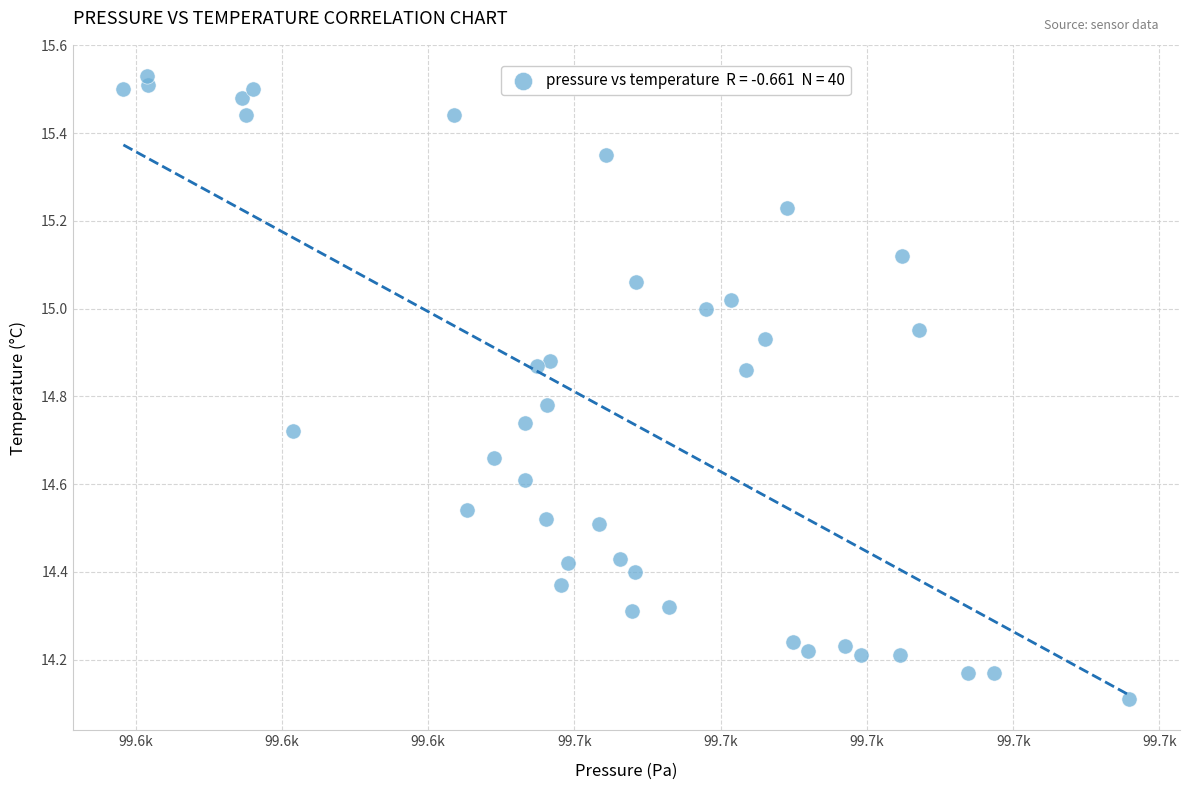

What Y value in the scatter plot is closest to 14?

14.1